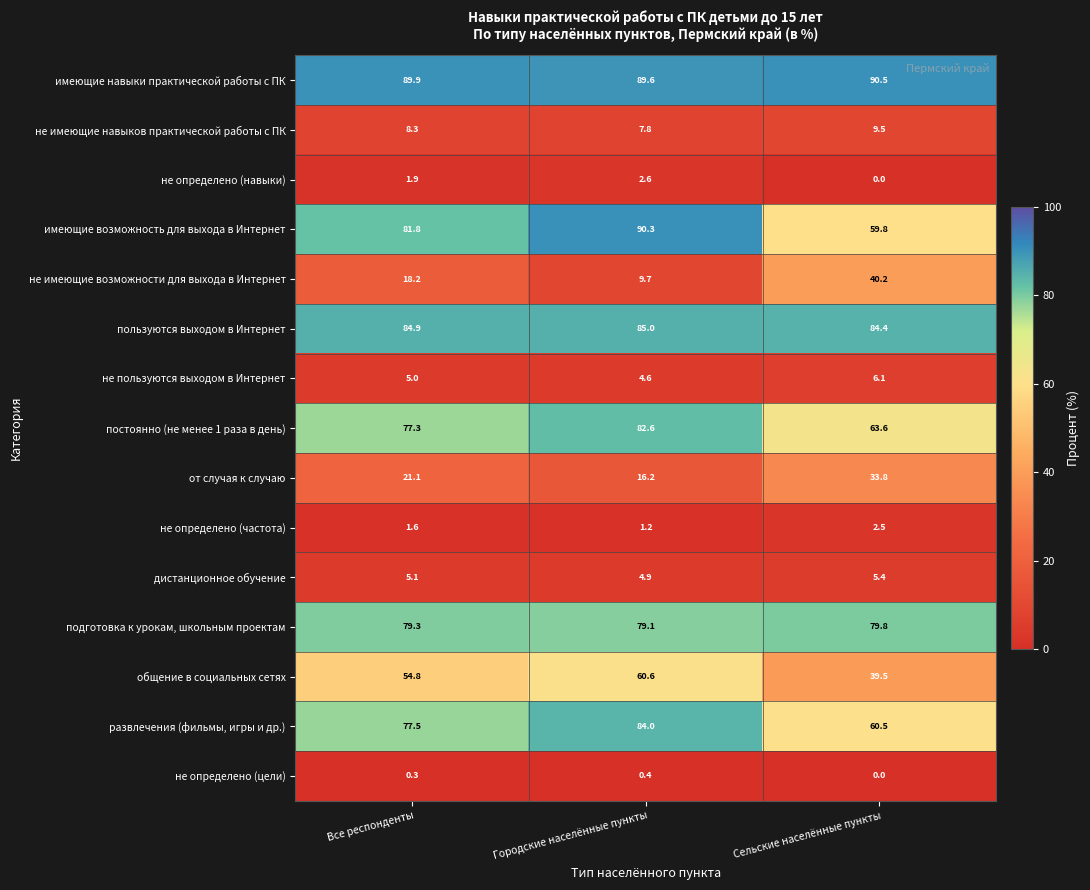

Which category has the lowest value across all series?

Сельские населённые пункты